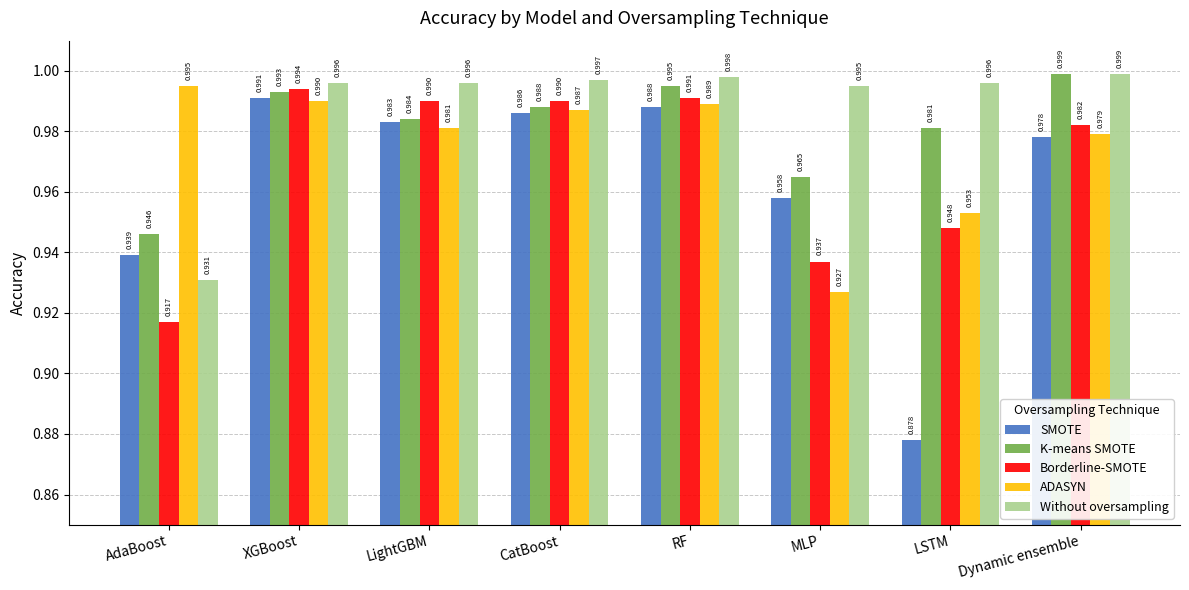

How many bars are there in each group?

5